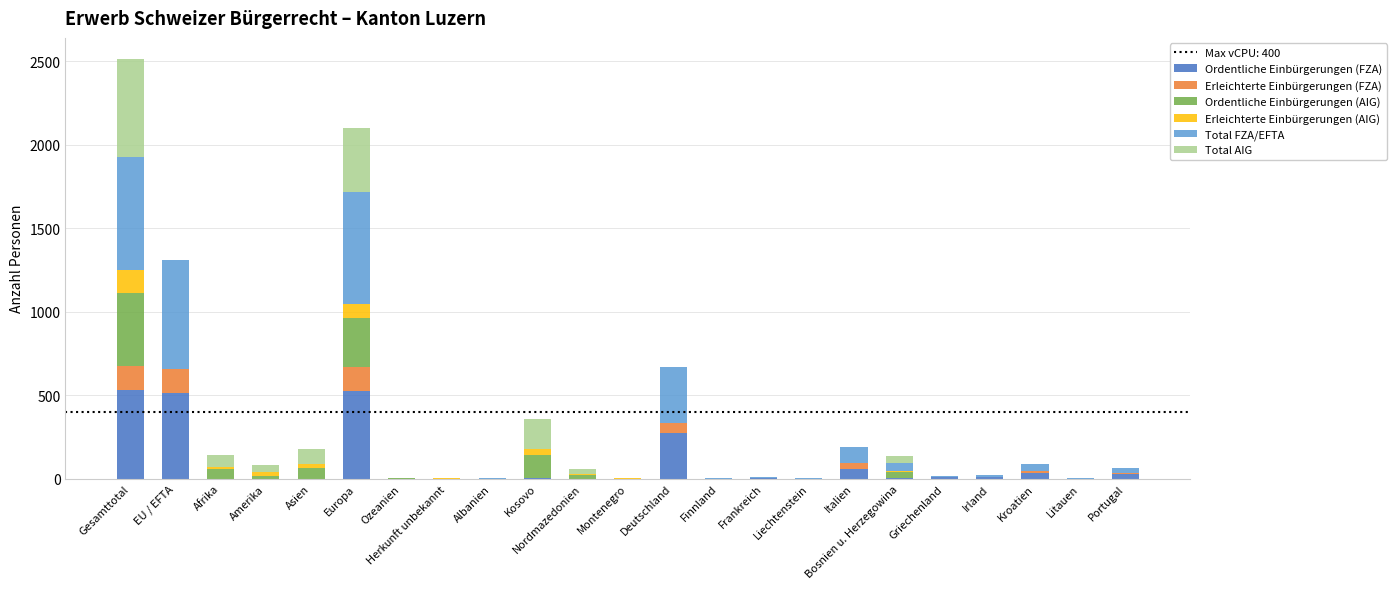

What is the maximum value for Ordentliche Einbürgerungen (FZA)?

531